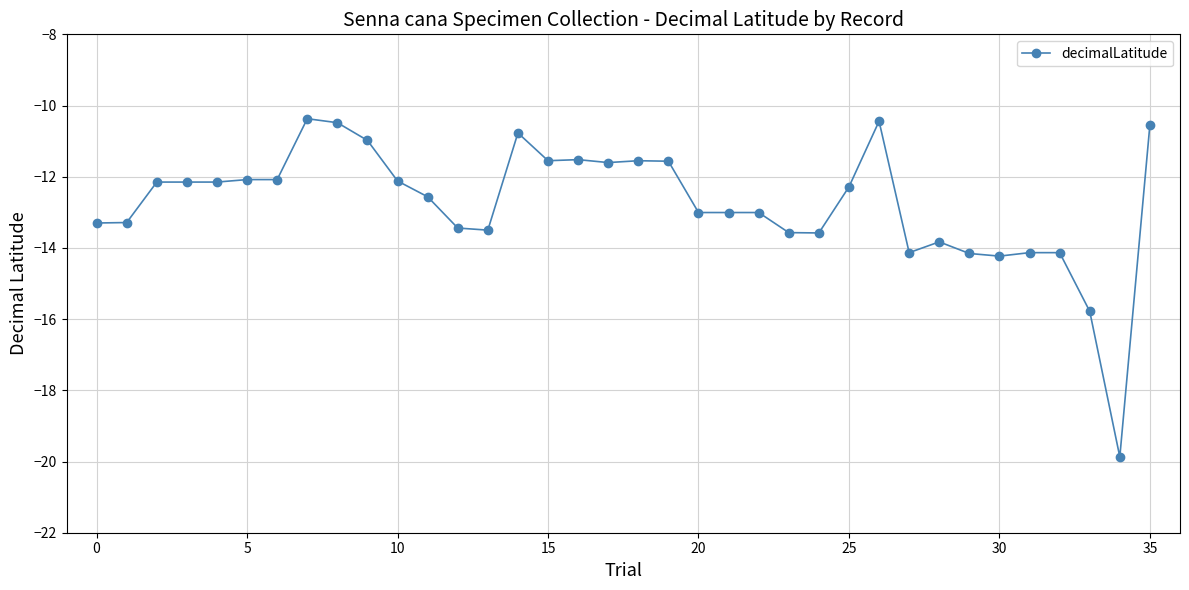

What is the sum of all values?

-458.9